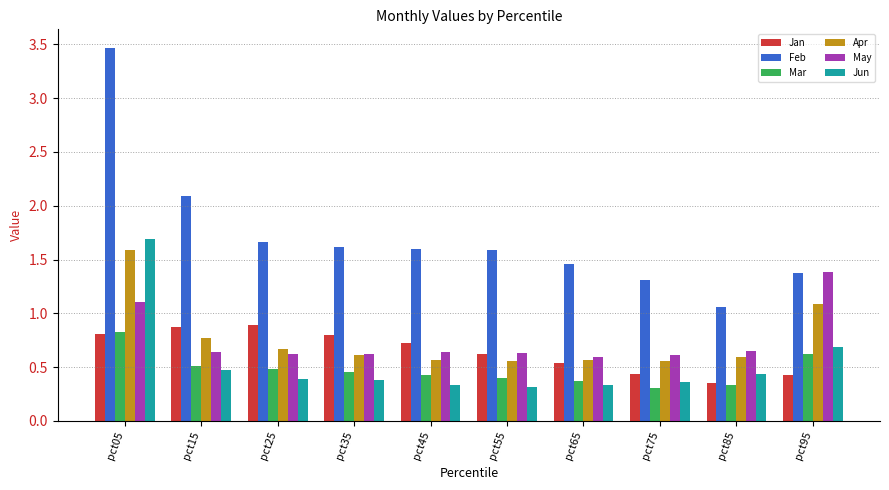

The value of Mar at pct15 is 0.5. True or false?

True